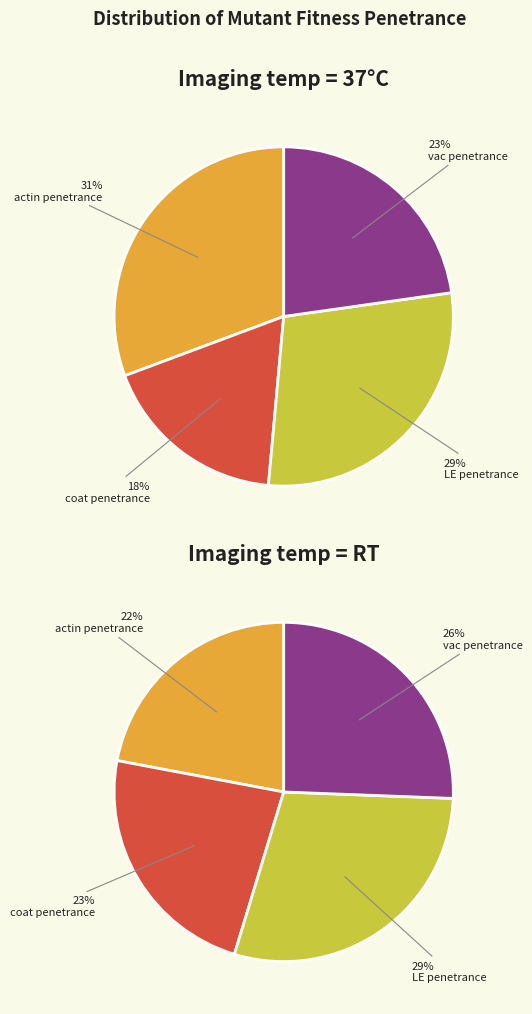

The RT slice represents 59% of the pie. True or false?

False